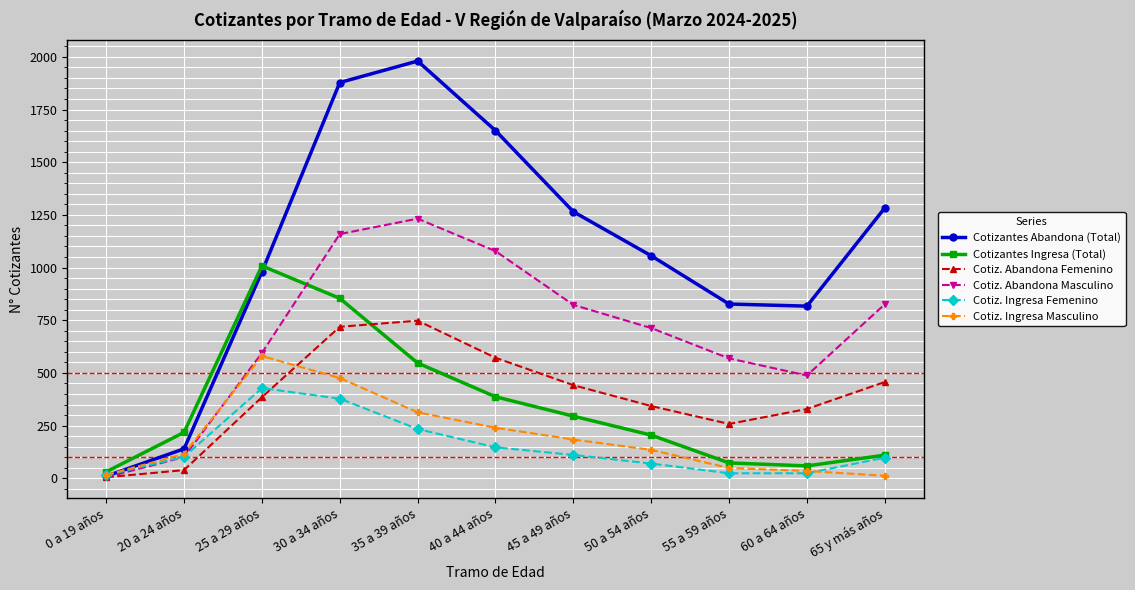

Rank the series at 30 a 34 años from highest to lowest value.

Cotizantes Abandona (Total), Cotiz. Abandona Masculino, Cotizantes Ingresa (Total), Cotiz. Abandona Femenino, Cotiz. Ingresa Masculino, Cotiz. Ingresa Femenino